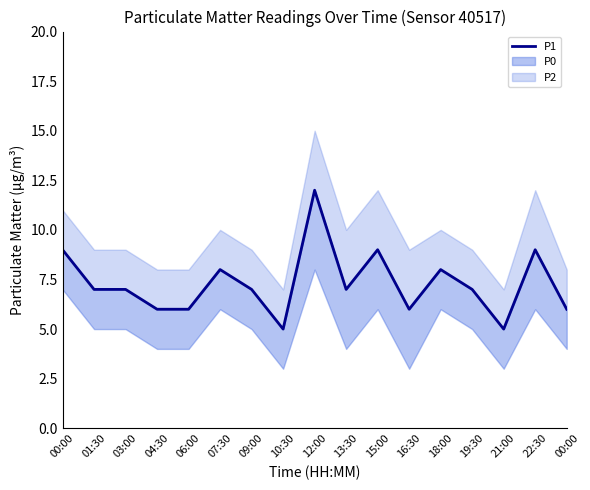

Is this an area chart (filled region under the line)?

No